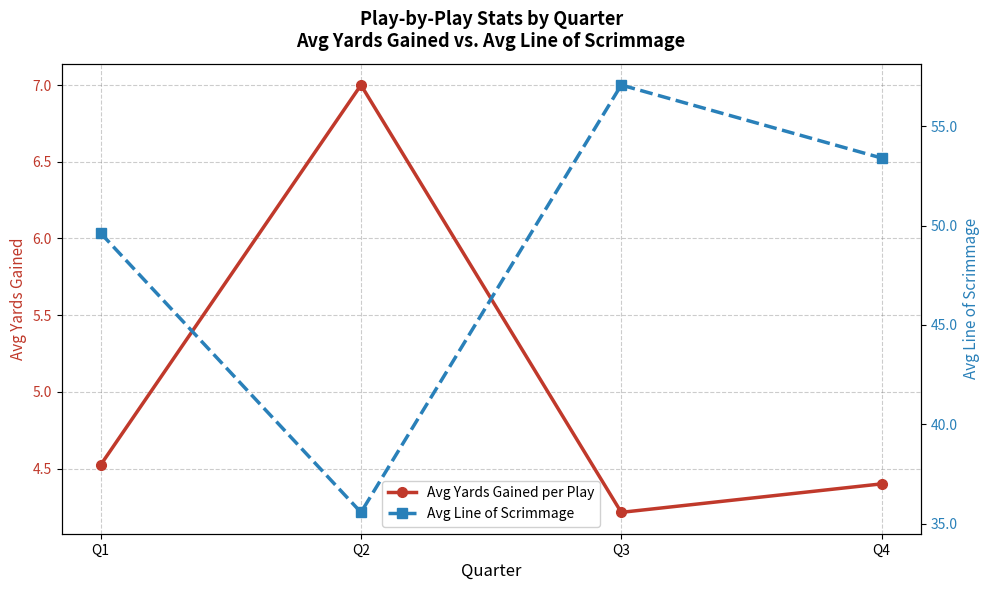

At which category is the sum across all series the highest?

Q3